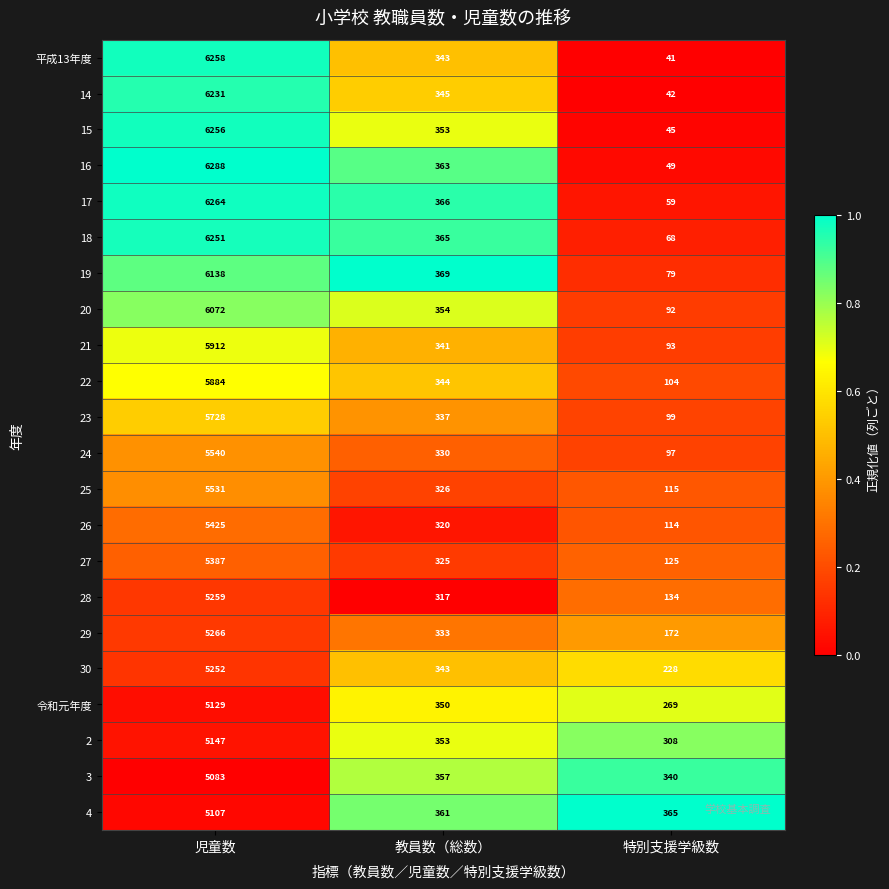

What is the difference between the maximum and minimum values in the 平成13年度 series?

6217